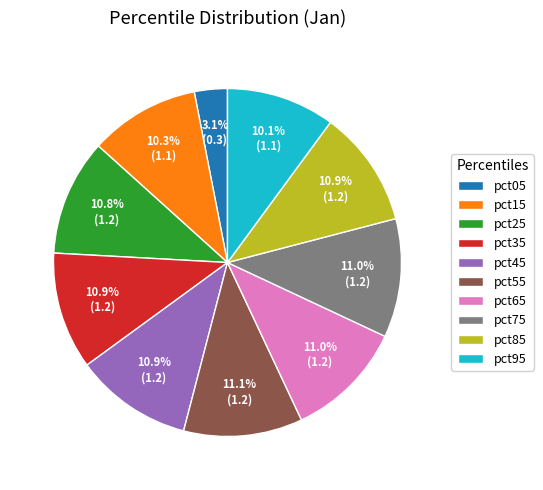

Approximately how many times larger is the value at pct65 compared to pct15?

1.1